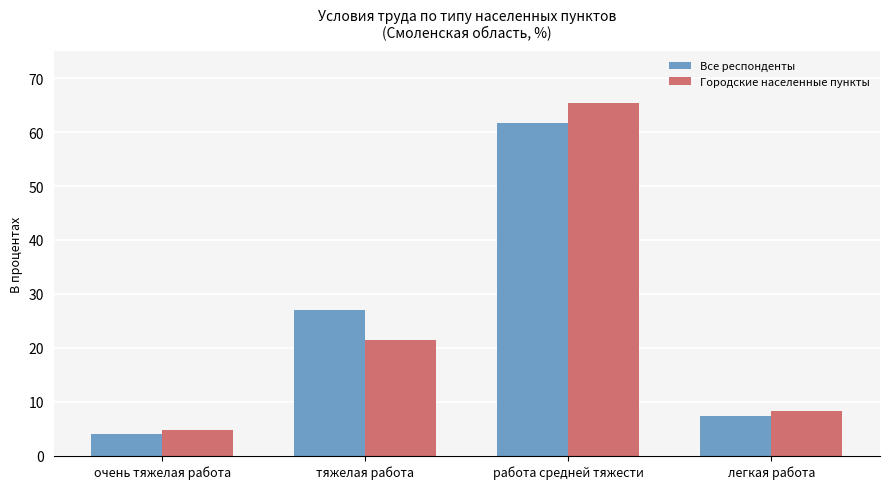

What is the maximum value shown in the chart?

65.5